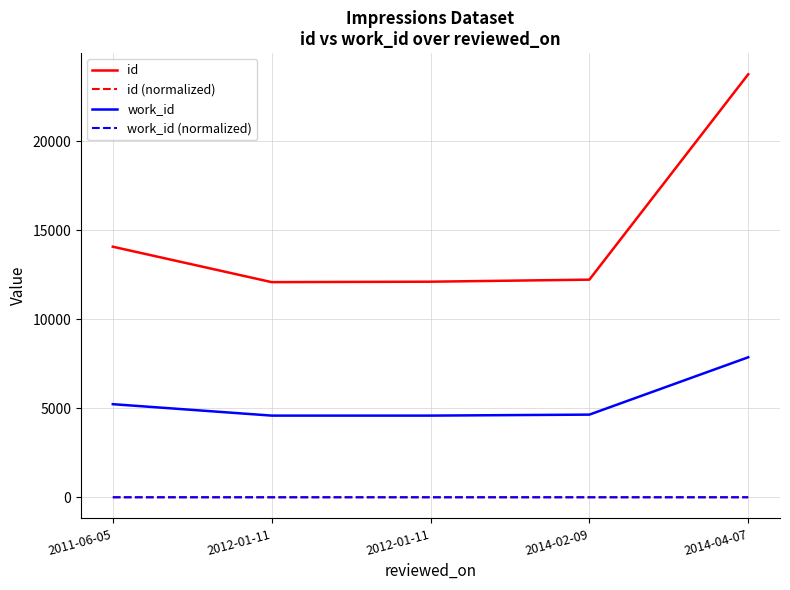

How many values in the work_id (normalized) series are below 0?

4